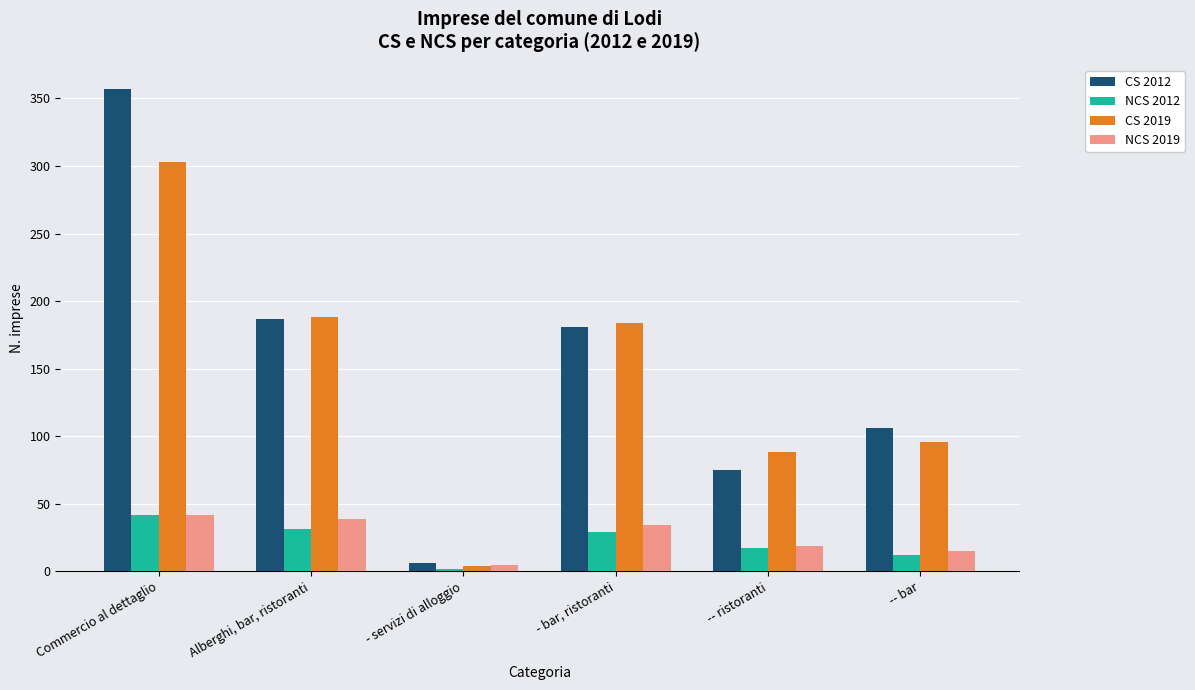

How many groups of bars are there?

6